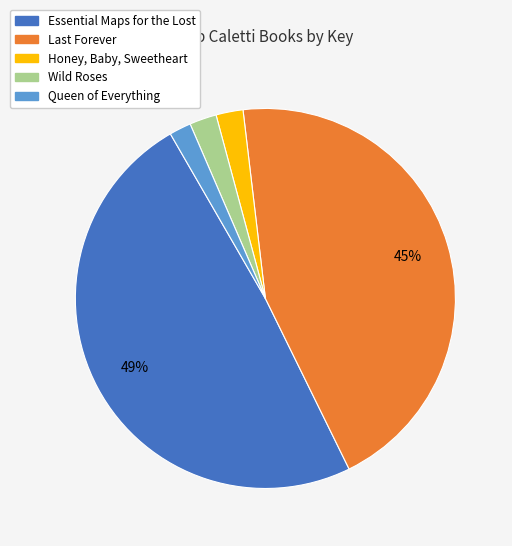

Is the sum of Wild Roses and Queen of Everything greater than half?

No